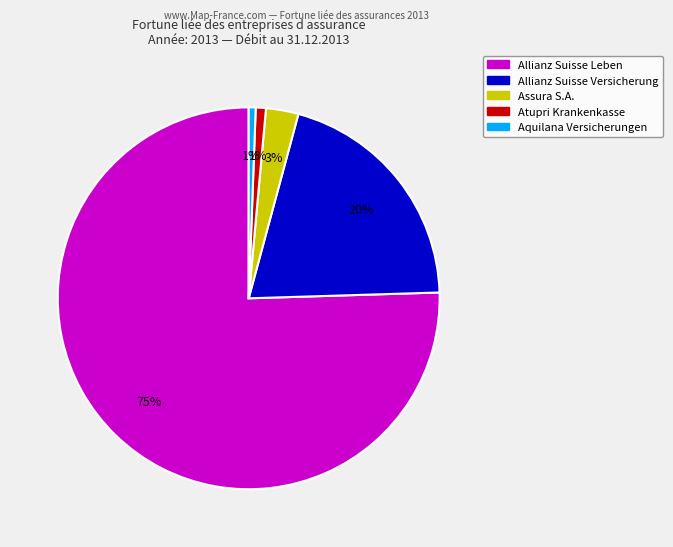

Is there a majority slice in this chart?

Yes